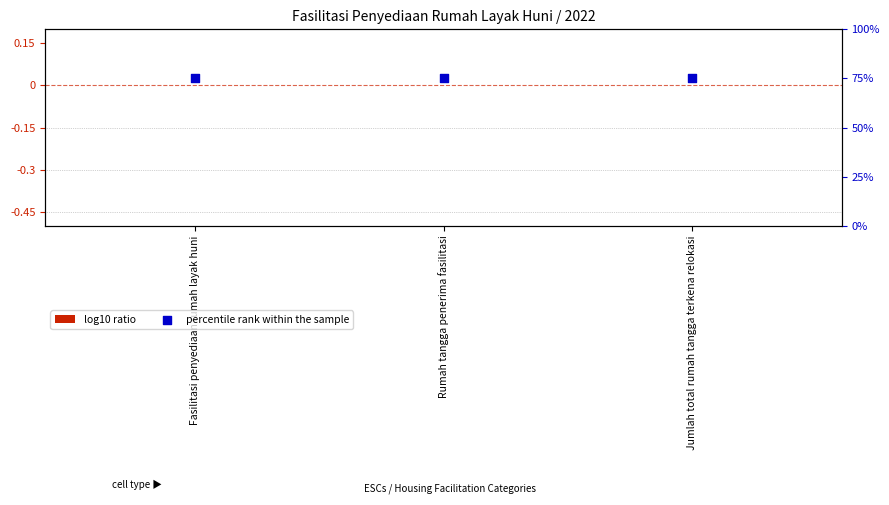

Is the value of percentile rank within the sample at Rumah tangga penerima fasilitasi greater than the value of log10 ratio at Jumlah total rumah tangga terkena relokasi?

Yes